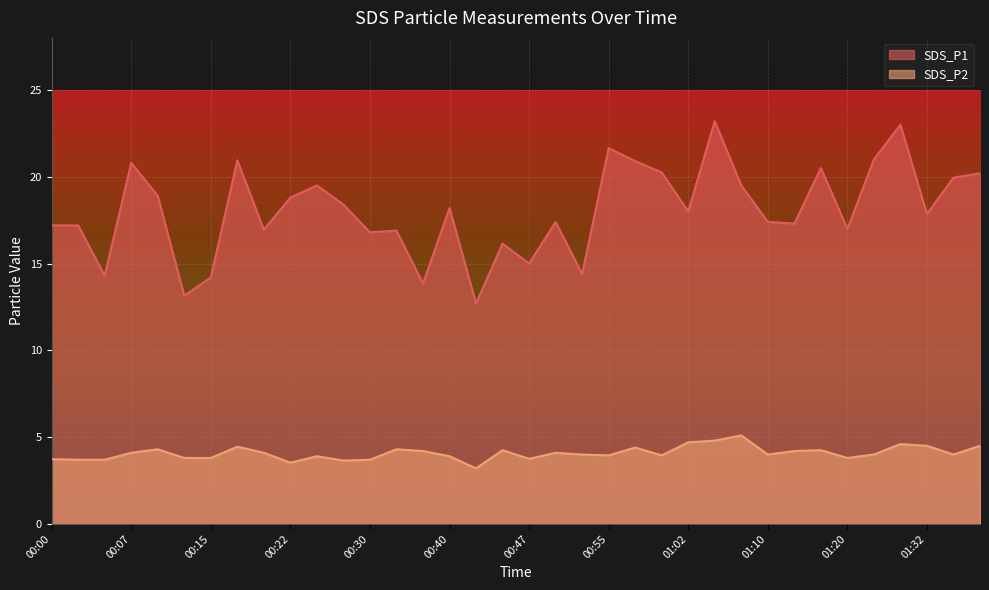

What is the value of the SDS_P1 point at the 13th from the left?

16.8